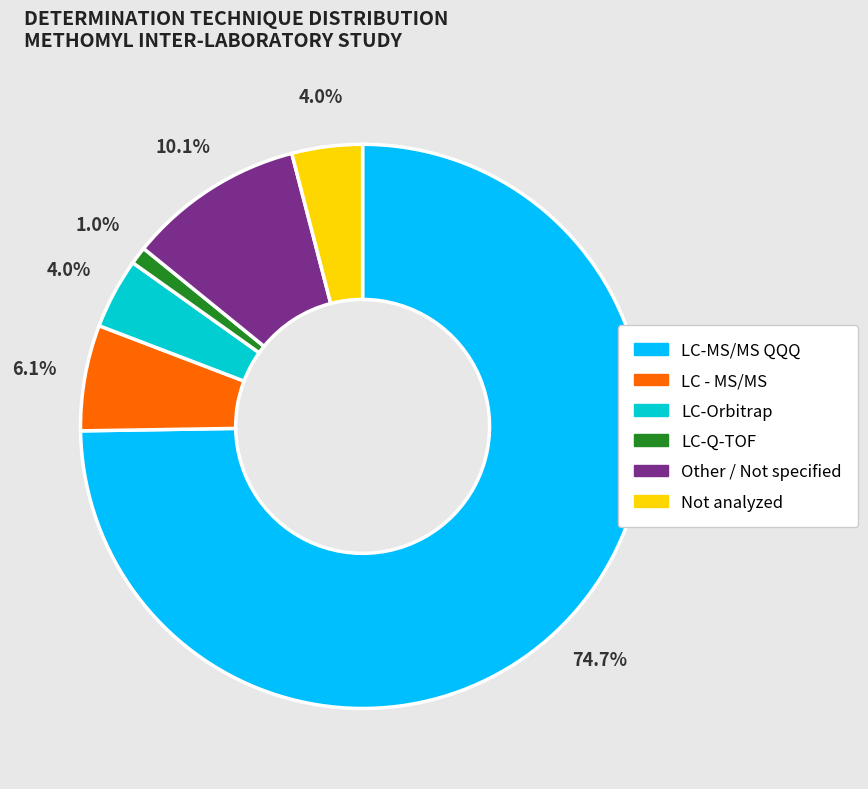

Does any single category account for the majority?

Yes